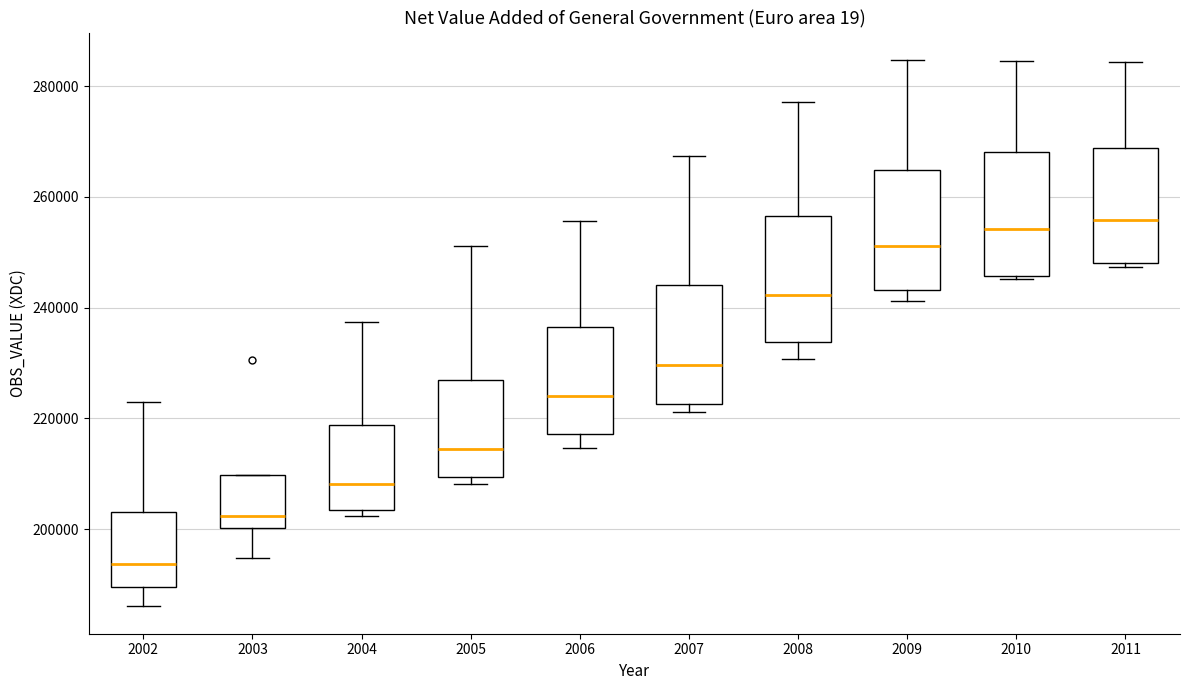

Where is the upper edge of the box at x = 2011 on the y-axis? The values are not printed on the chart, so give them approximately, as read against the axis.

268000